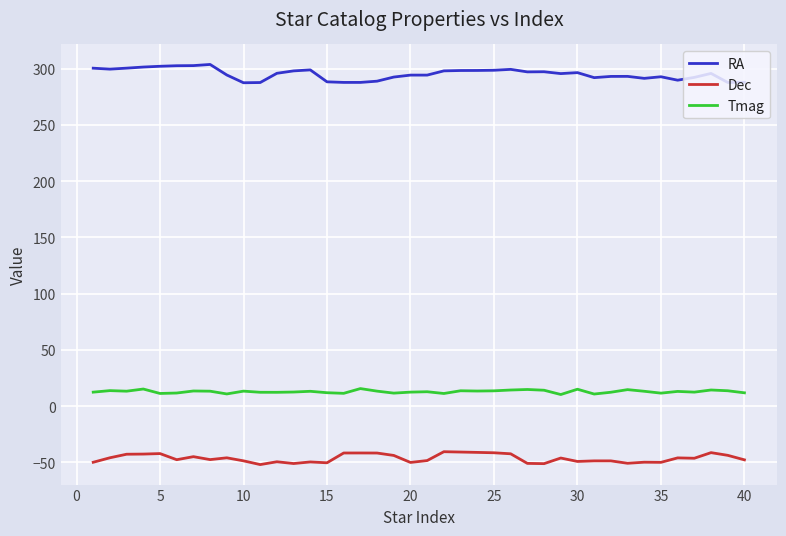

Which series has the largest total across all categories?

RA